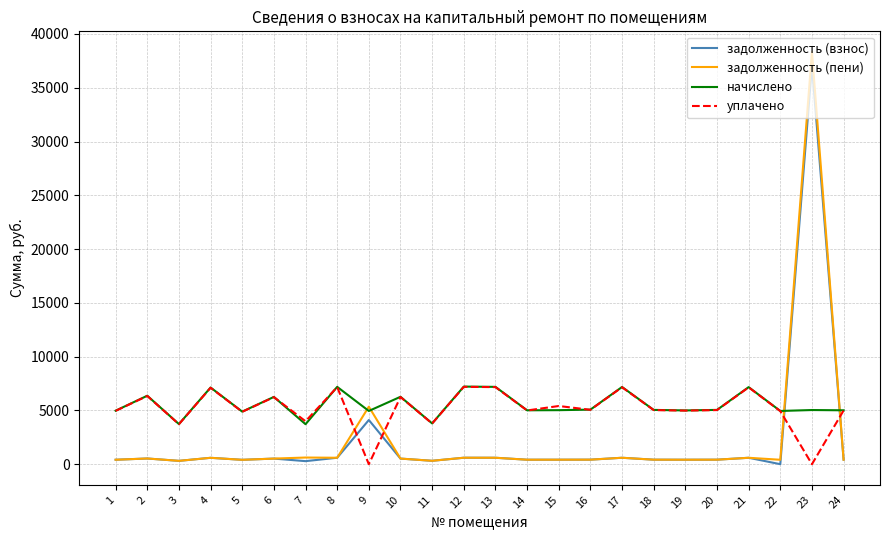

What are all the series names shown in the legend?

задолженность (взнос), задолженность (пени), начислено, уплачено